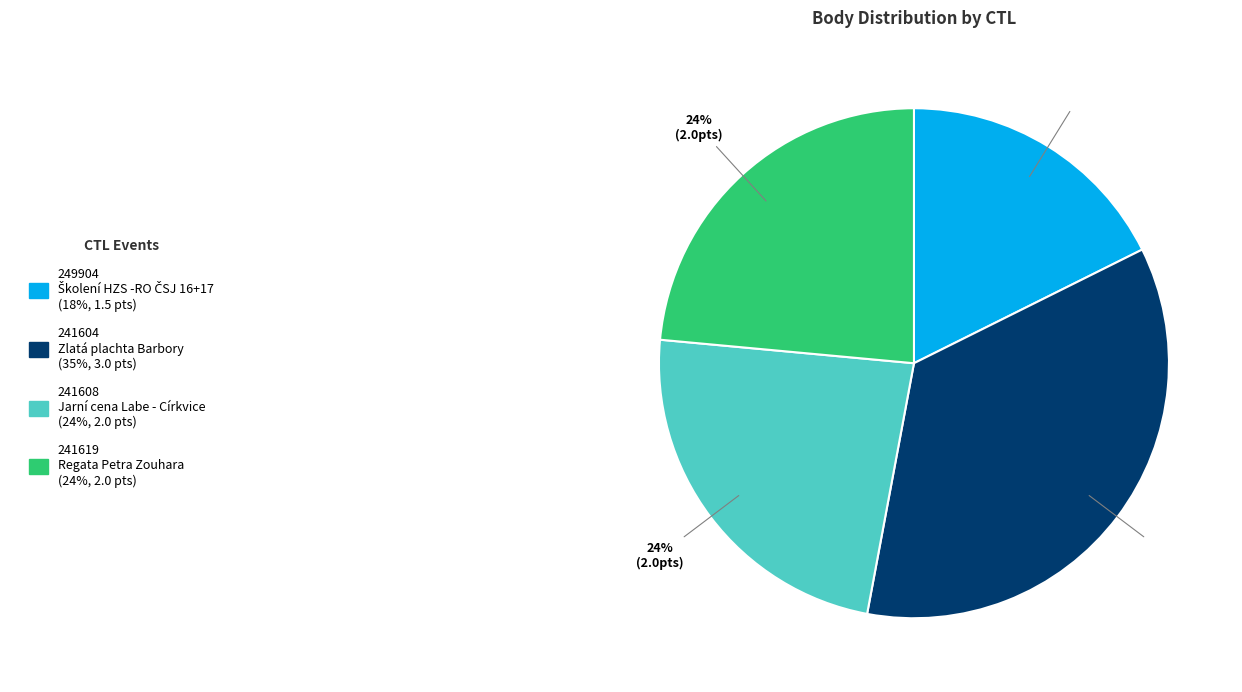

Is there any slice that represents more than half of the pie?

No